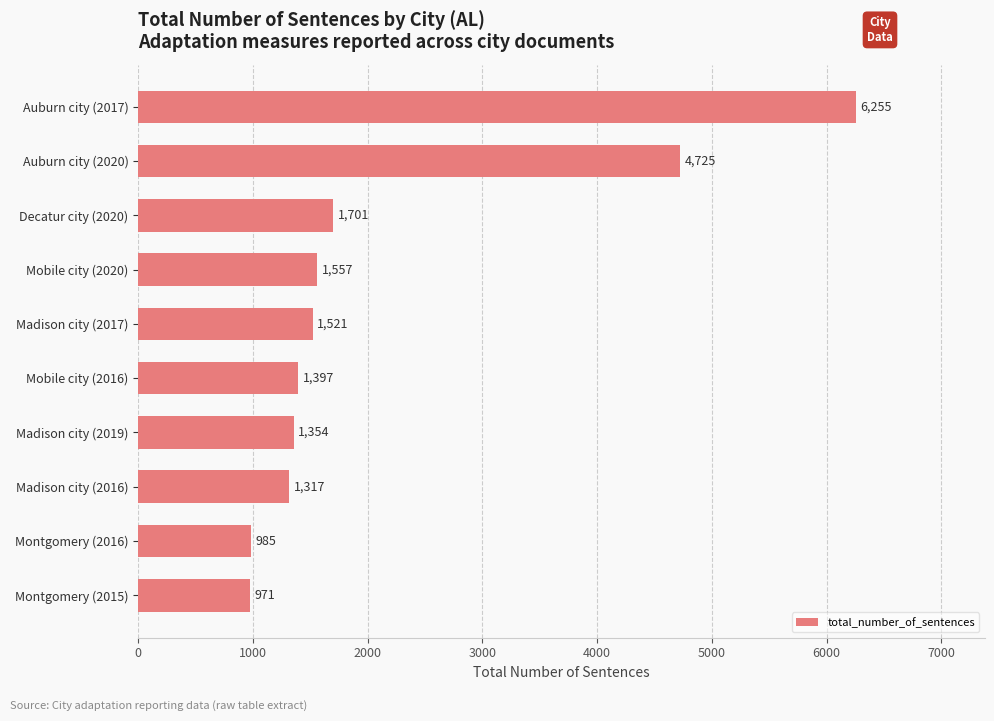

What is the change in value from Madison city (2019) to Auburn city (2020)?

+3371